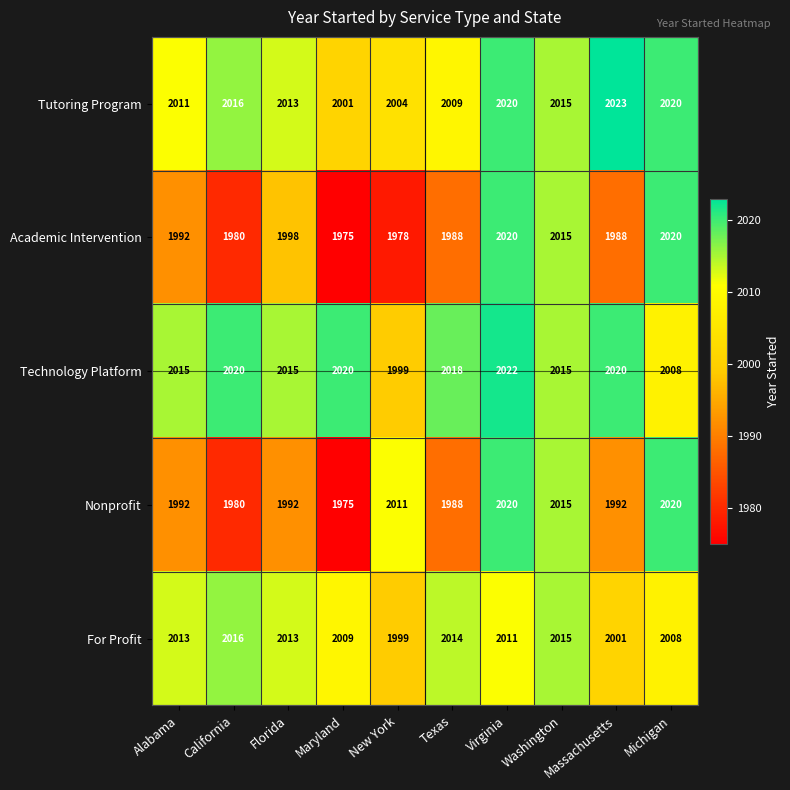

Which category has the lowest value across all series?

Maryland